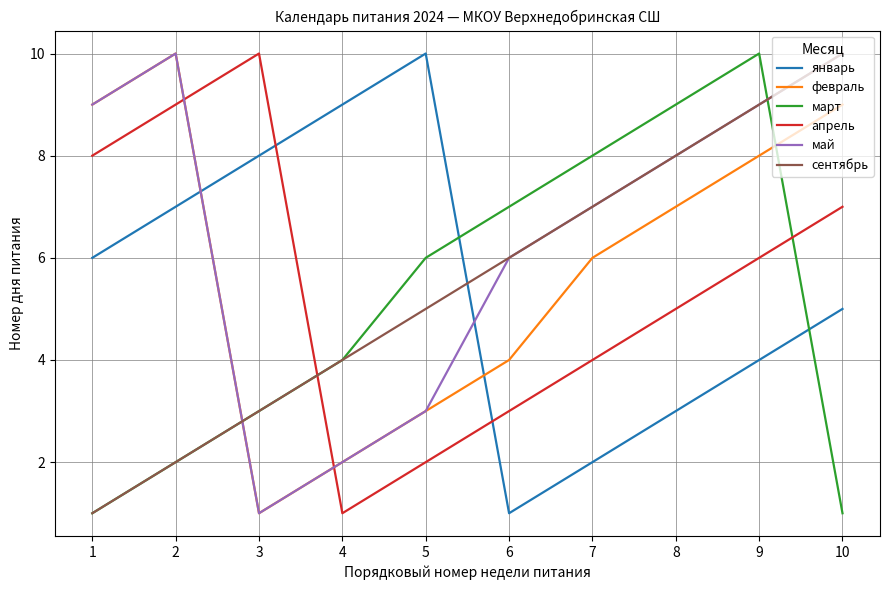

What is the difference between the highest and lowest values at 3?

9